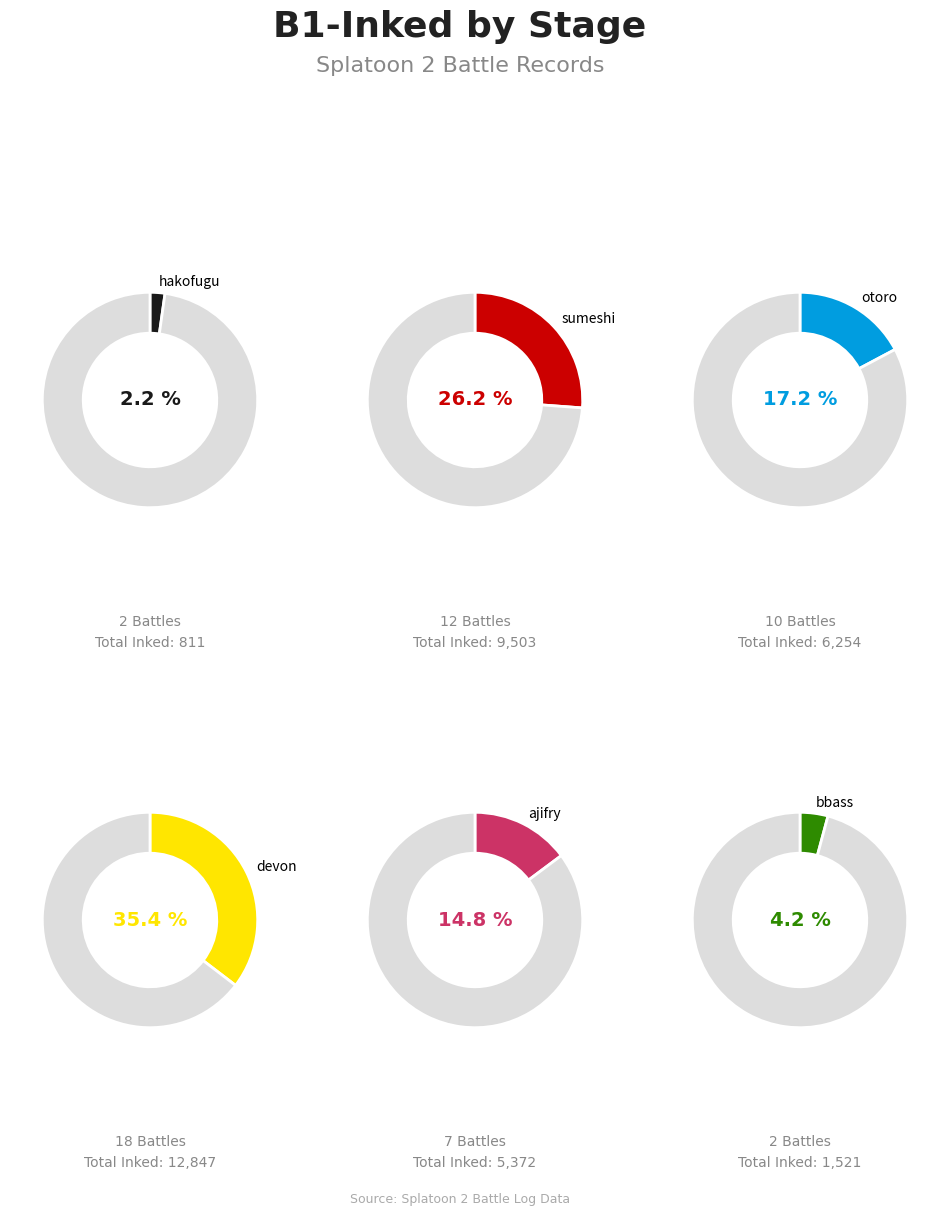

True or false: 2 accounts for 17% of the total.

False